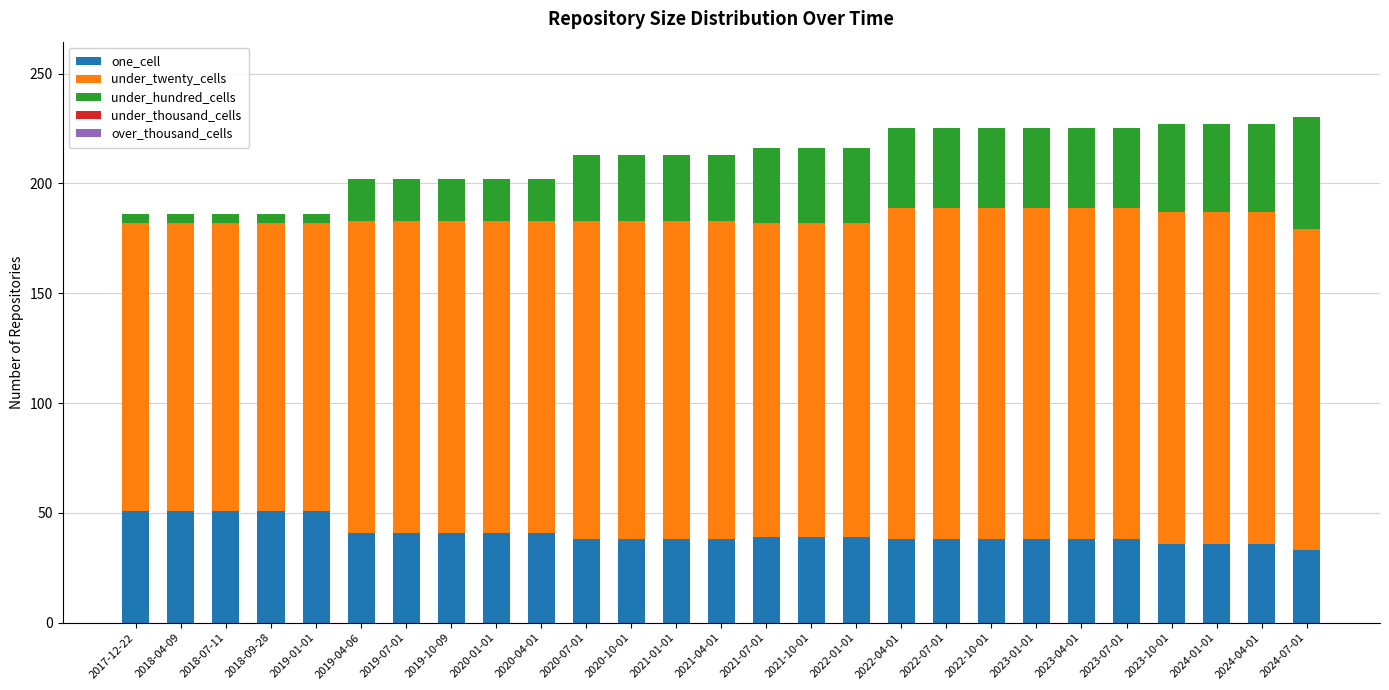

What is the minimum value for one_cell?

33